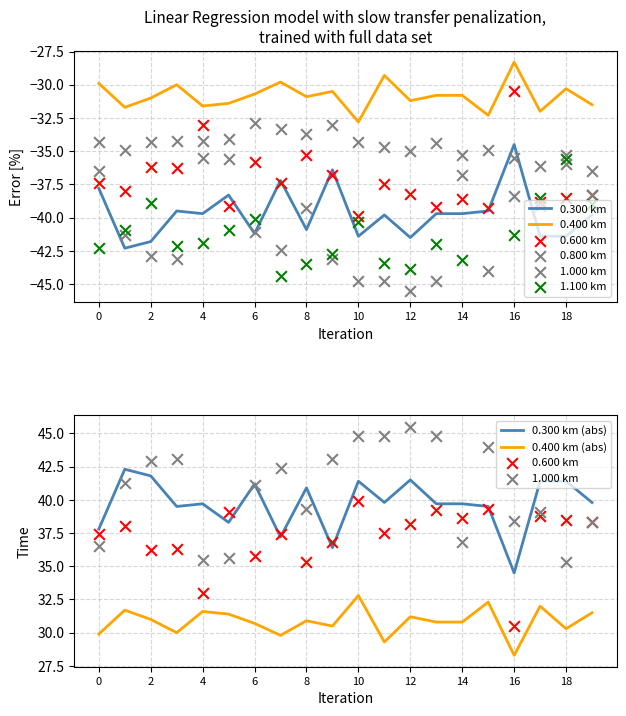

Which series contains the lowest Y value?

1.000